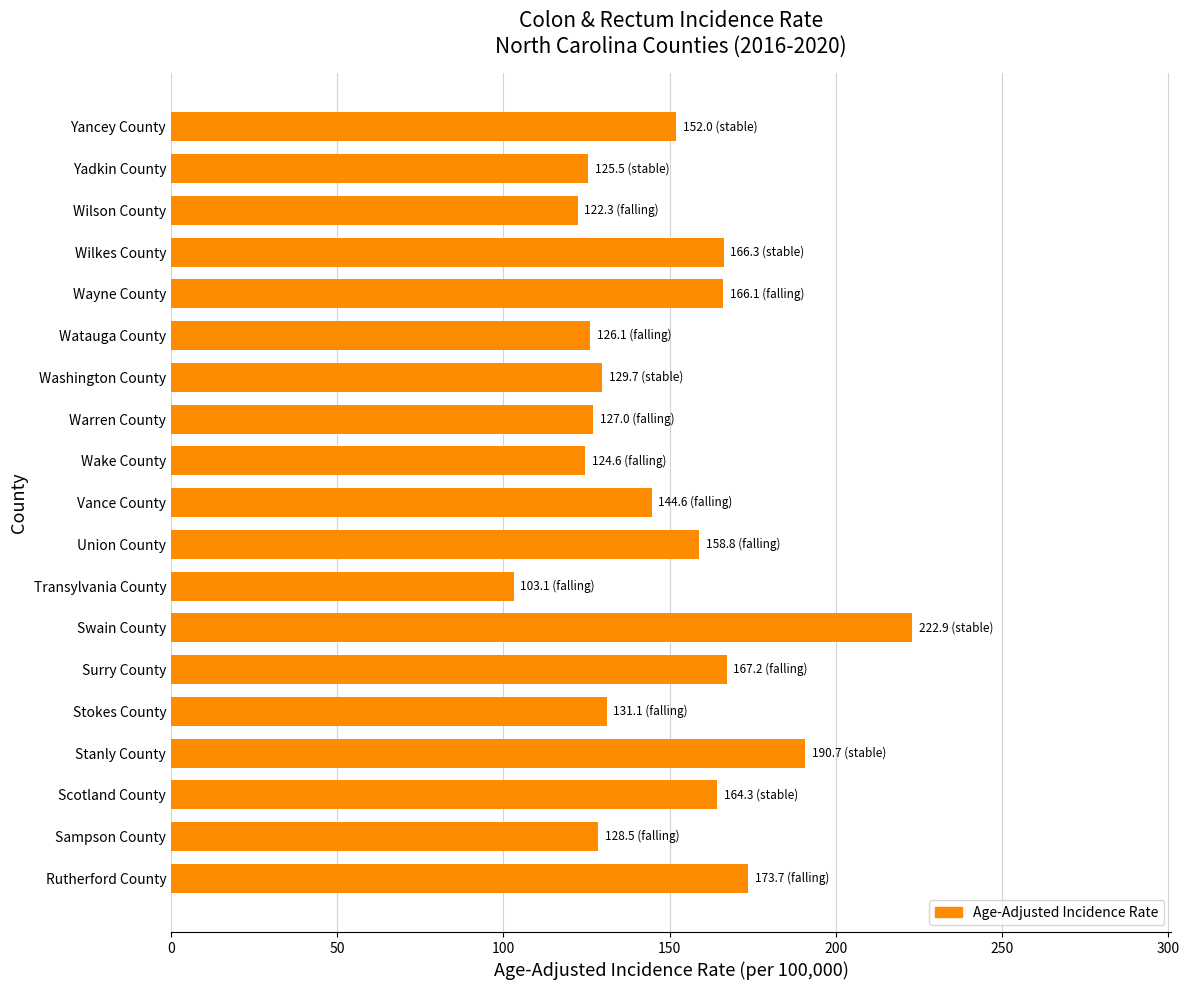

What is the label of the 1st bar from the top?

Yancey County